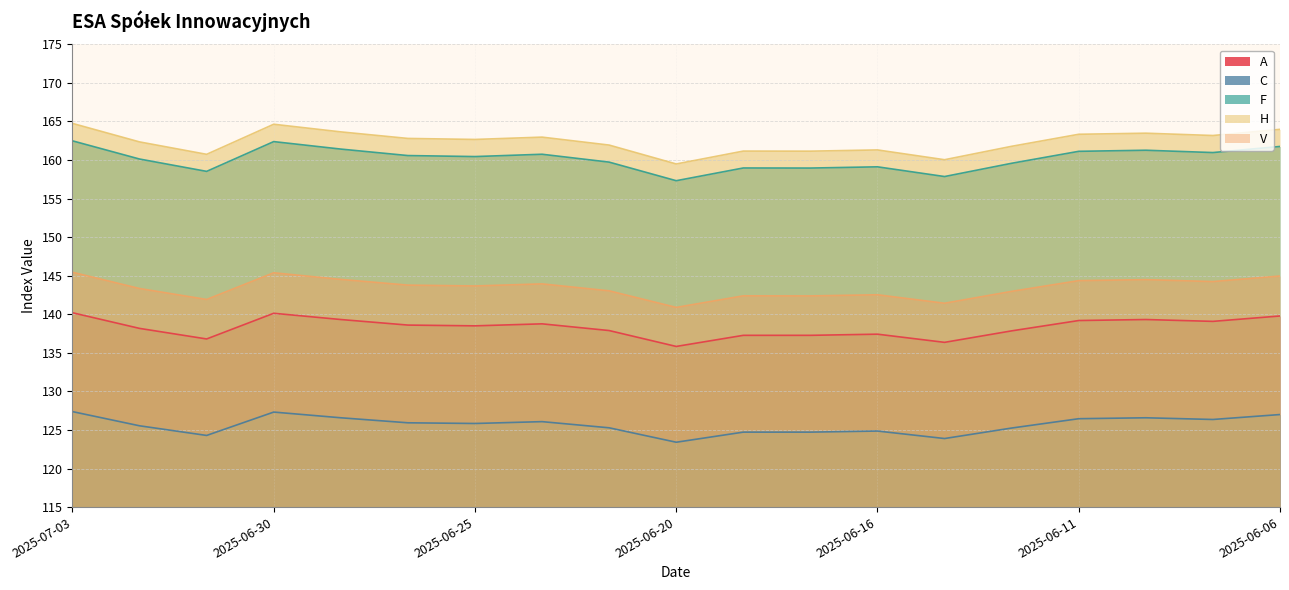

True or false: A has a value of 89.2 at 2025-06-13.

False